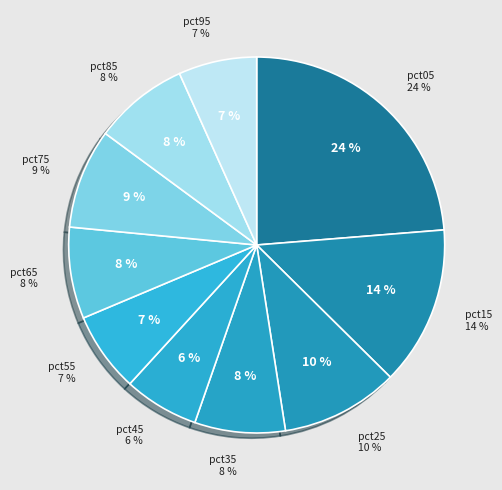

What is the largest slice in the pie chart?

pct05